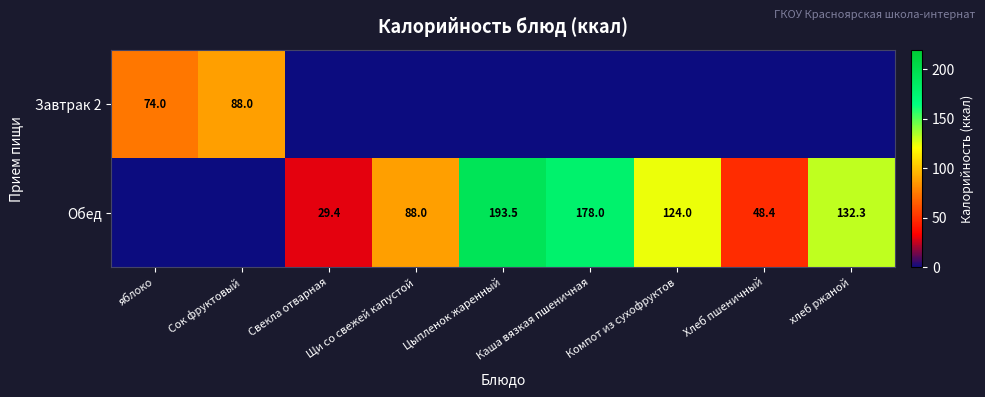

The Обед series shows 105.1 at Каша вязкая пшеничная. True or false?

False